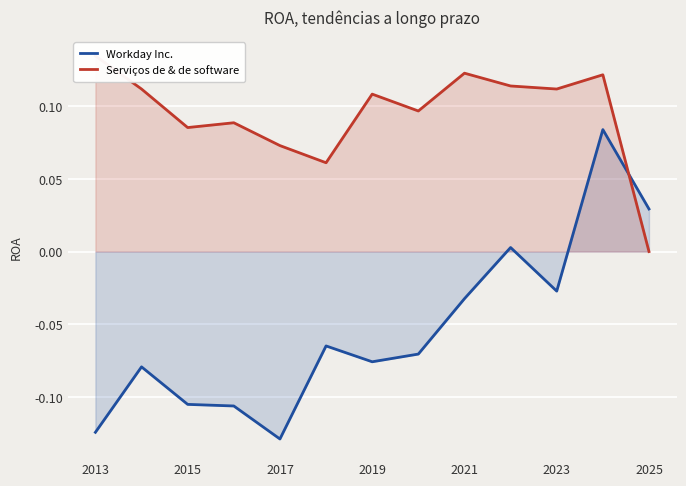

Reading right to left, what are all the values shown in this chart?

Workday Inc.: 0.0	0.1	-0.0	0.0	-0.0	-0.1	-0.1	-0.1	-0.1	-0.1	-0.1	-0.1	-0.1
Serviços de & de software: 0.0	0.1	0.1	0.1	0.1	0.1	0.1	0.1	0.1	0.1	0.1	0.1	0.1